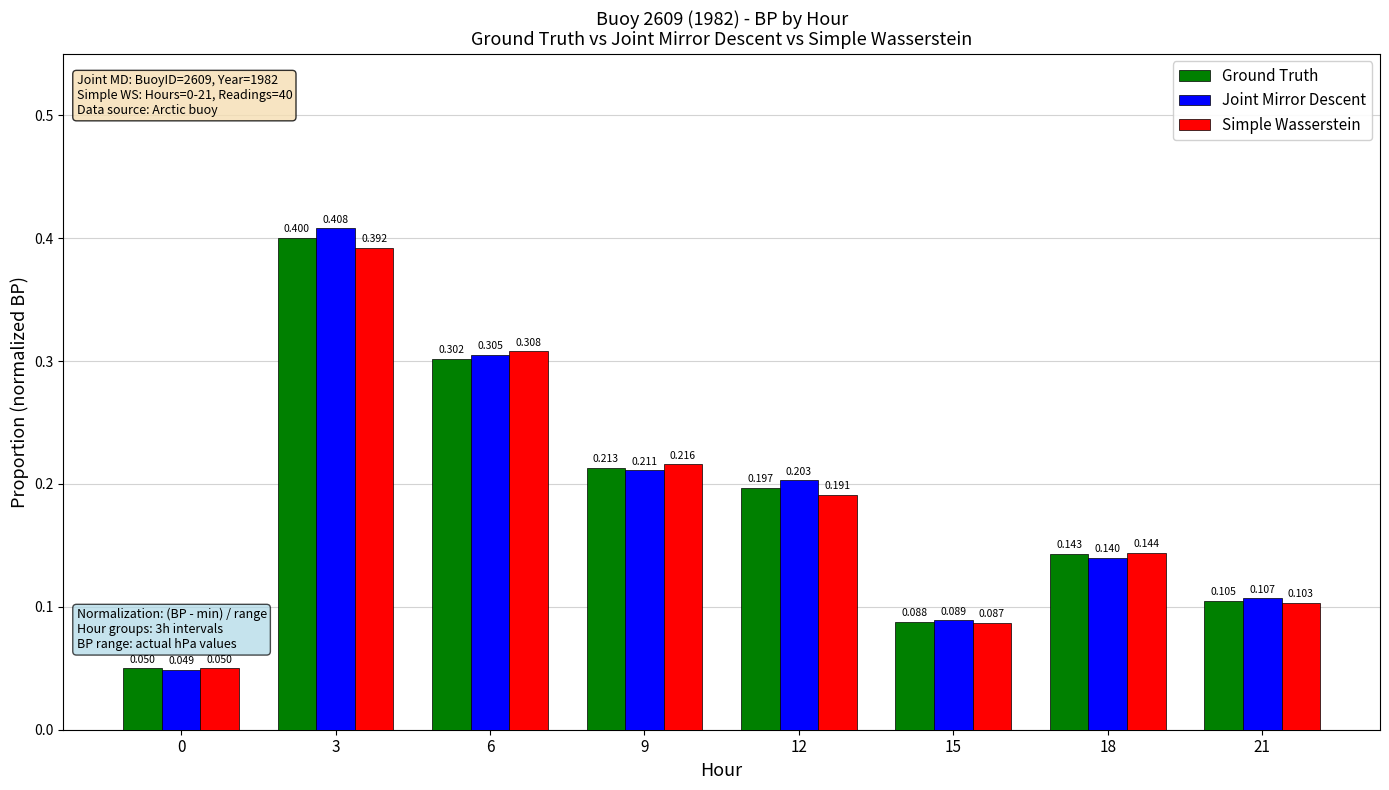

At which category is the sum across all series the highest?

3